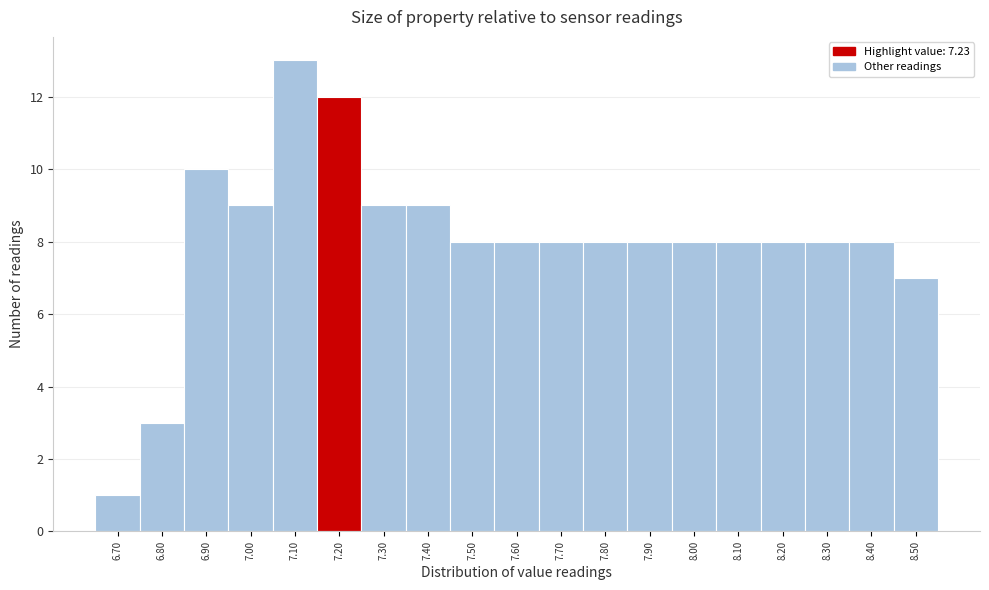

Reading left to right, list all the values displayed in this chart.

6.70=1	6.80=3	6.90=10	7.00=9	7.10=13	7.20=12	7.30=9	7.40=9	7.50=8	7.60=8	7.70=8	7.80=8	7.90=8	8.00=8	8.10=8	8.20=8	8.30=8	8.40=8	8.50=7